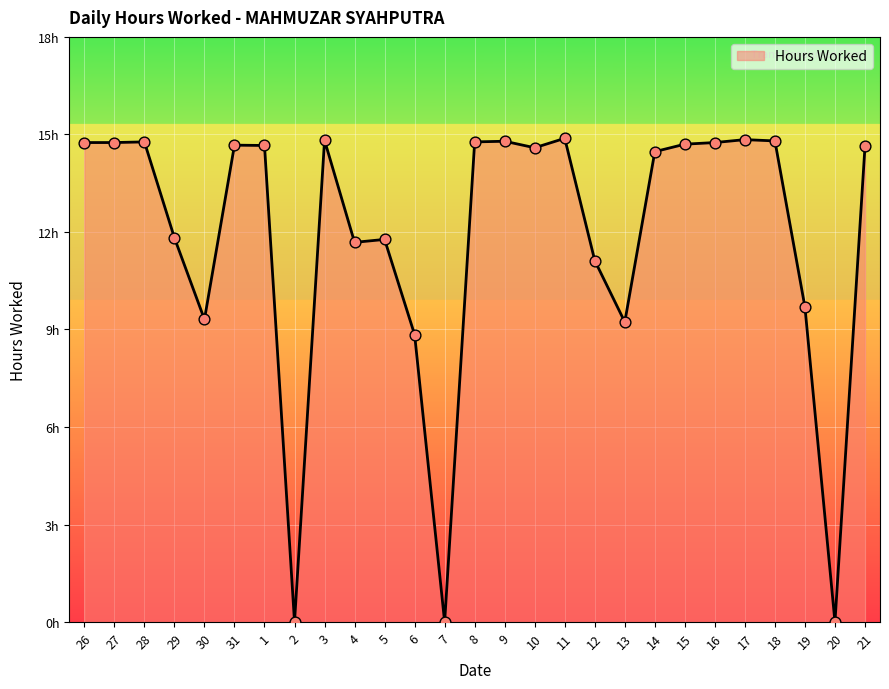

Approximately how many times larger is the value at 21 compared to 14?

1.0